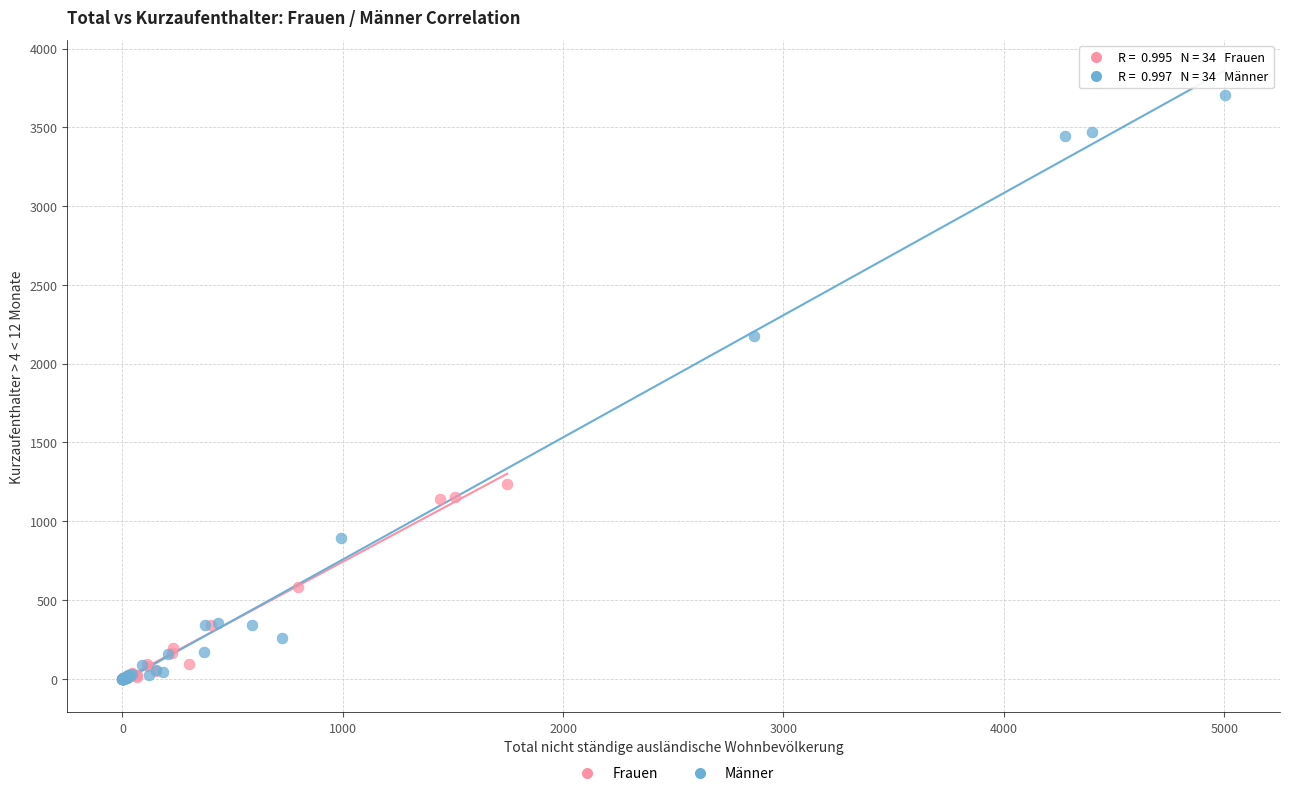

Which series has the largest Y range (max minus min)?

Männer